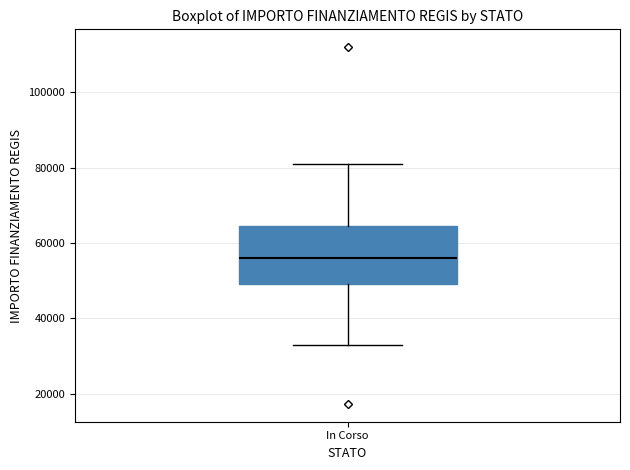

Read this box plot against the y-axis: the position of the median line, the range covered by the box, and the ends of both whiskers. The values are not printed on the chart, so give them approximately, as read against the axis.

median 56000, box 50000 to 64000, whiskers 32000 to 80000